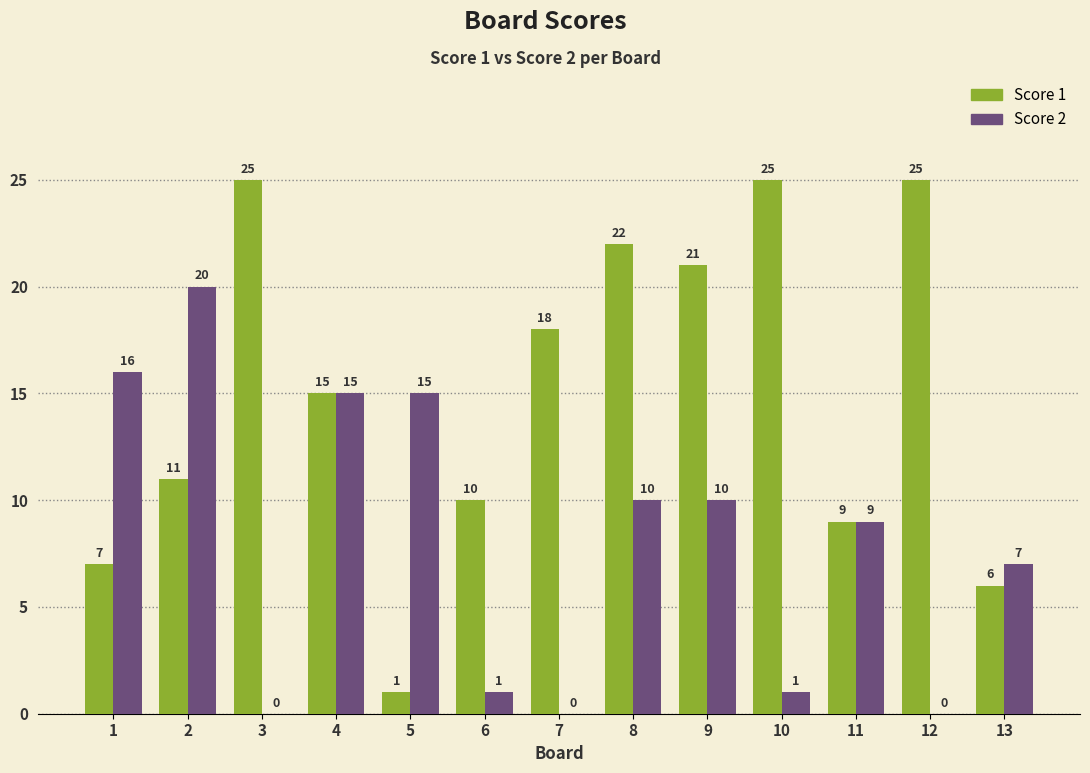

What are all the series names shown in the legend?

Score 1, Score 2